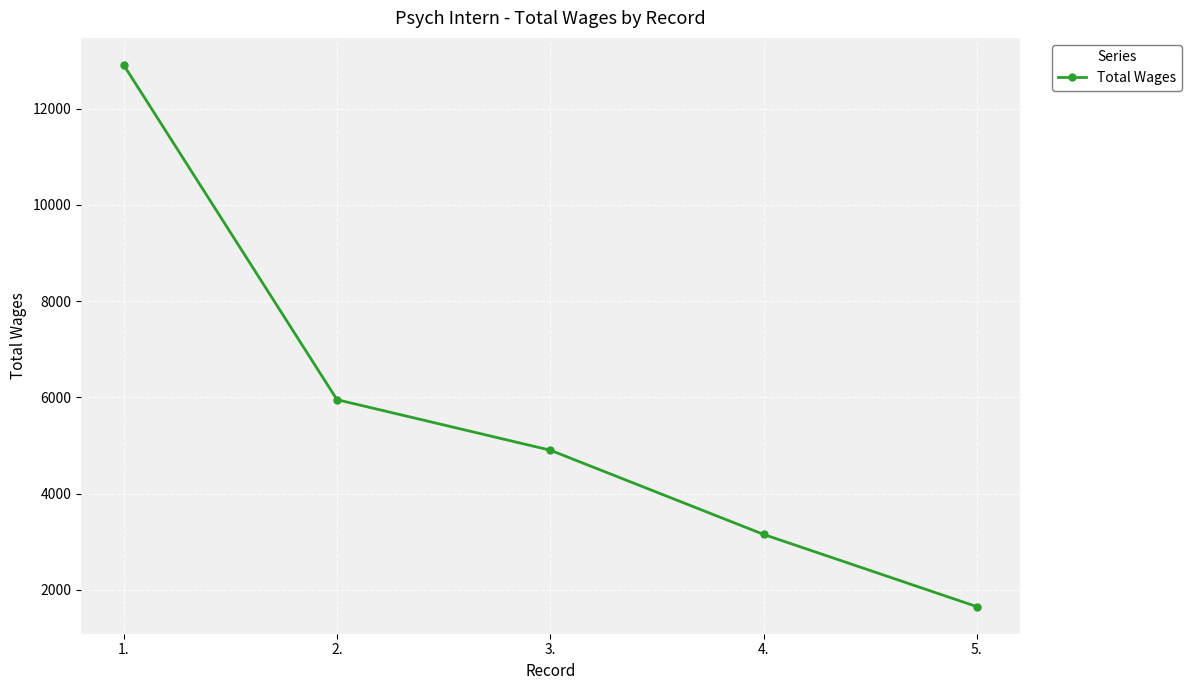

Reading left to right, list all the values displayed in this chart.

1.=12905	2.=5950	3.=4900	4.=3150	5.=1649